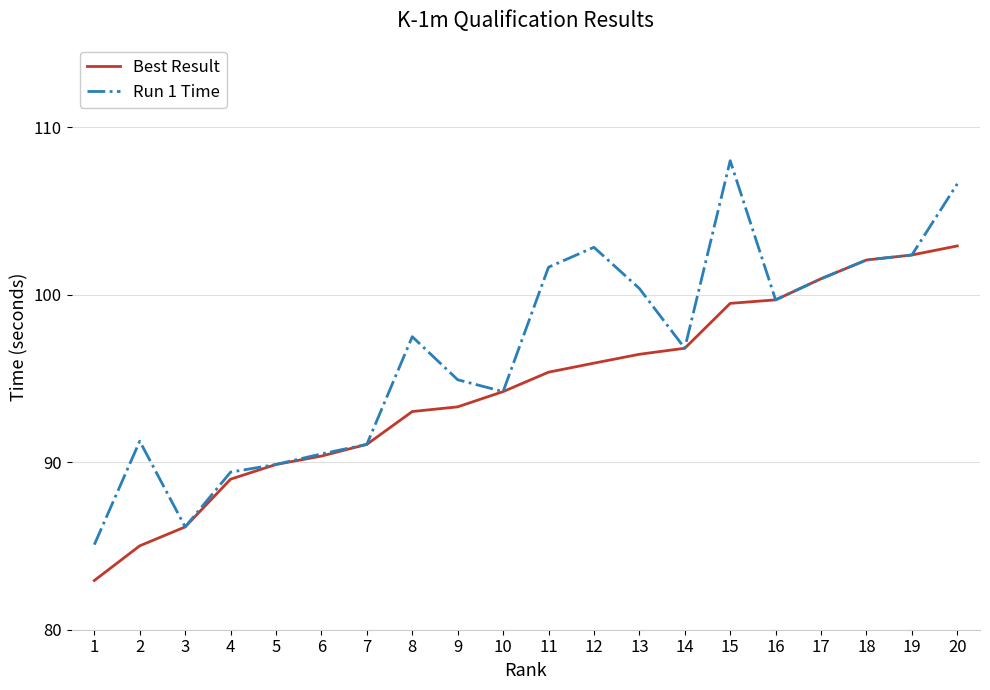

Reading left to right, transcribe all the data shown in this chart.

Best Result: 1=82.9	2=85.0	3=86.1	4=89.0	5=89.9	6=90.4	7=91.1	8=93.0	9=93.3	10=94.2	11=95.4	12=95.9	13=96.5	14=96.8	15=99.5	16=99.7	17=101.0	18=102.1	19=102.4	20=102.9
Run 1 Time: 1=85.1	2=91.3	3=86.1	4=89.4	5=89.9	6=90.5	7=91.1	8=97.5	9=94.9	10=94.2	11=101.7	12=102.8	13=100.4	14=96.8	15=108.0	16=99.7	17=101.0	18=102.1	19=102.4	20=106.6